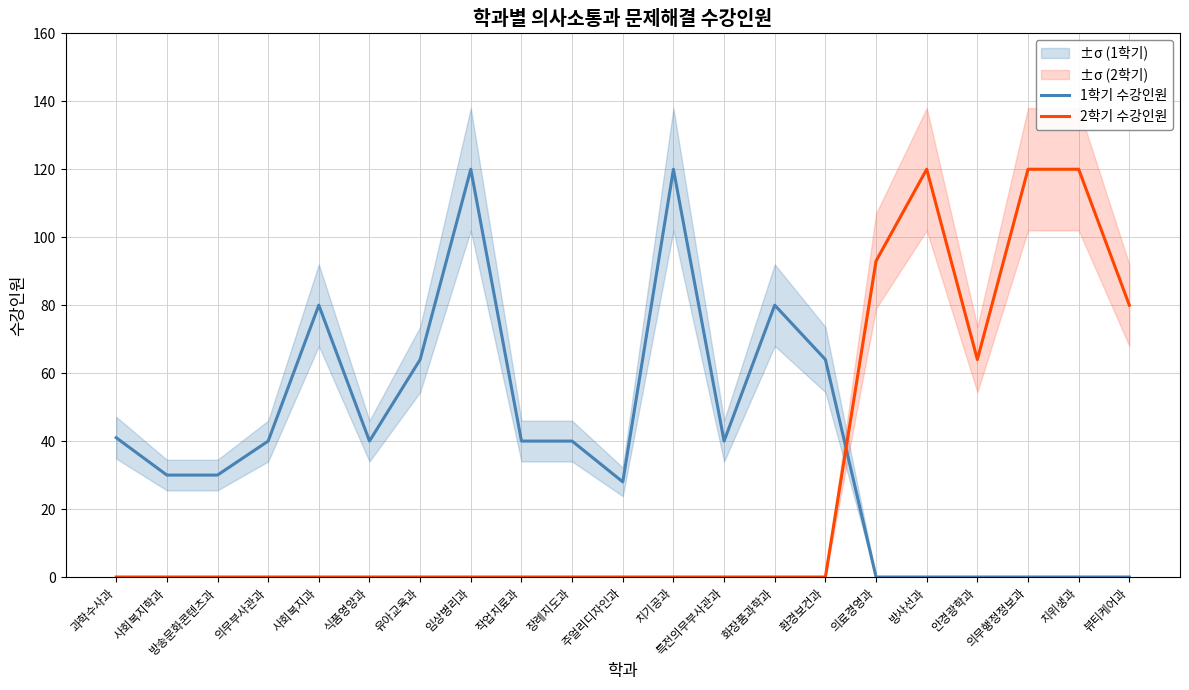

What is the average value of the 2학기 수강인원 series?

28